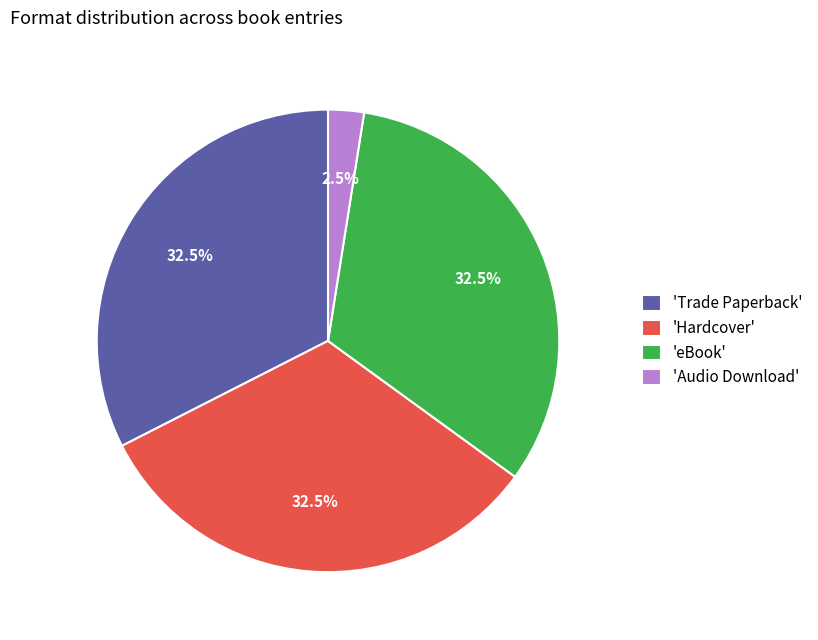

What is the total percentage of 'Trade Paperback' and 'eBook'?

65.0%